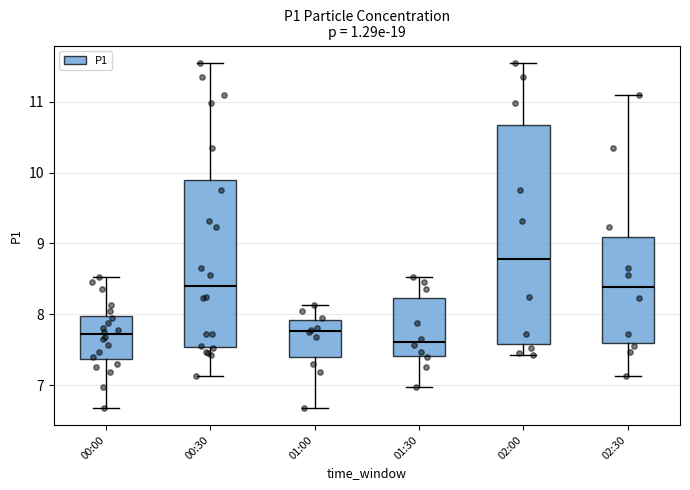

Comparing the boxes themselves (not the whiskers), which one is the tallest?

02:00